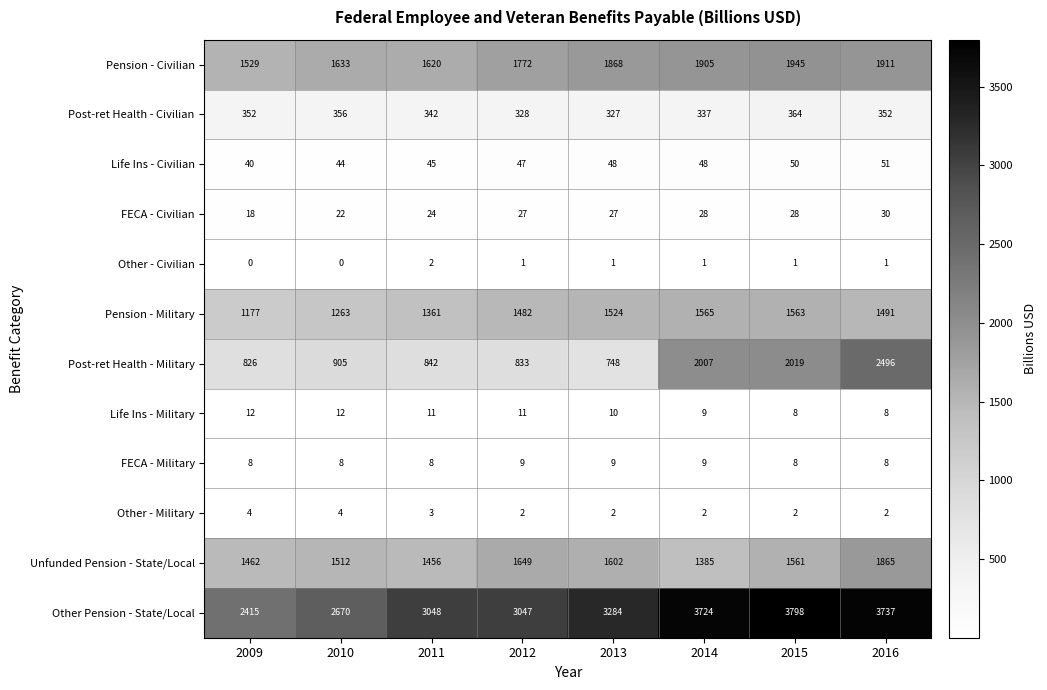

What is the highest value of the Unfunded Pension - State/Local series?

1865